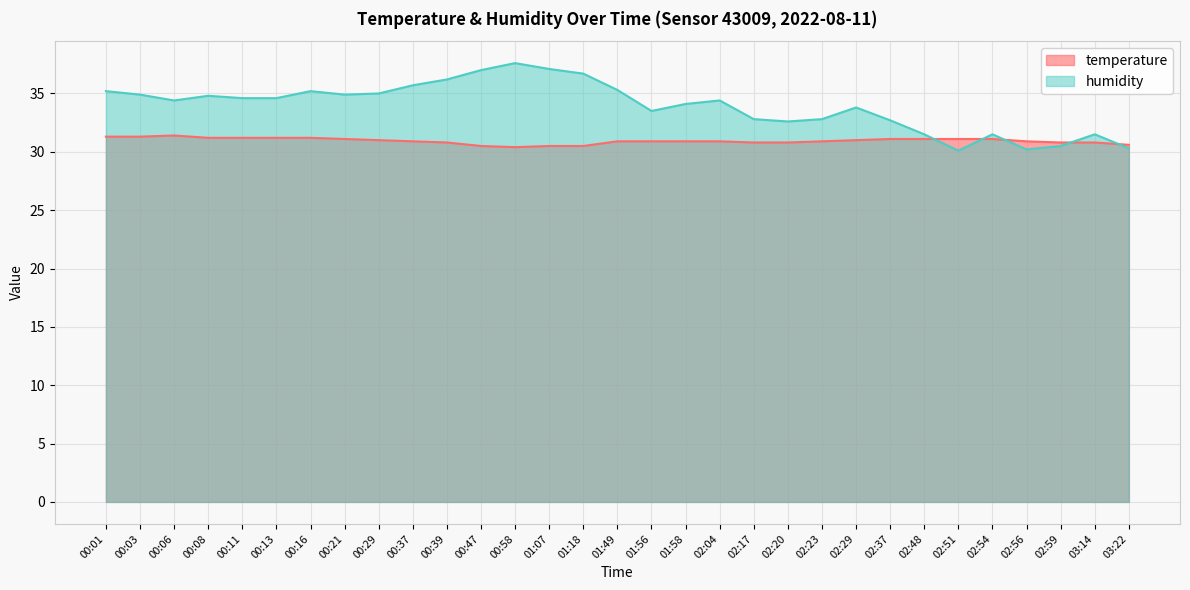

The humidity series shows 36.7 at 01:18. True or false?

True